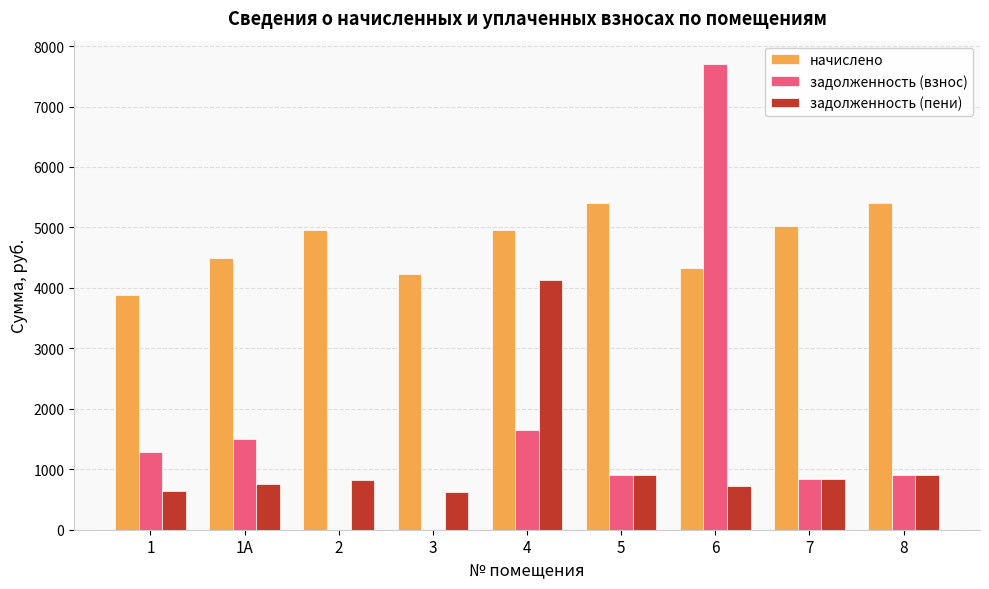

How many data points in задолженность (пени) are above 825?

5